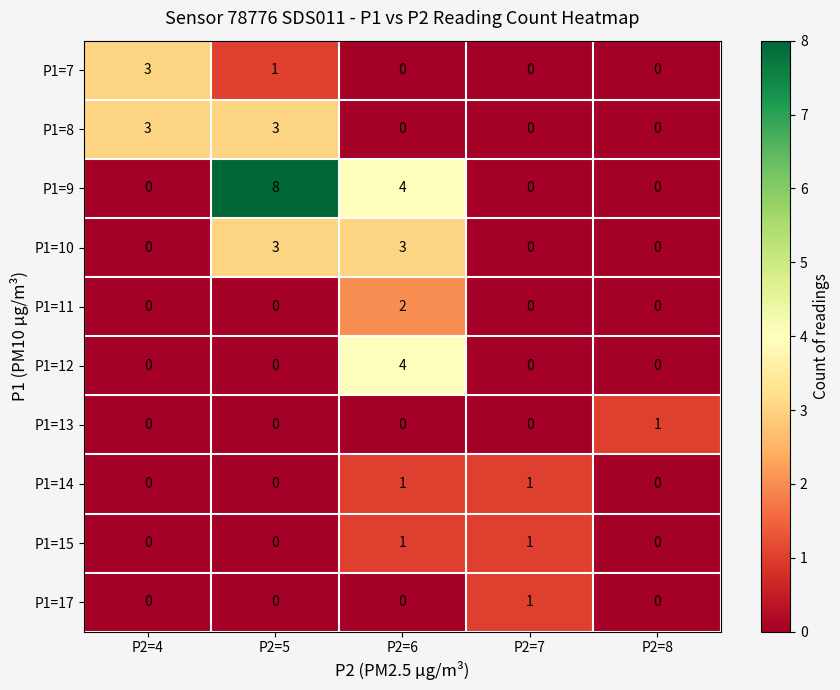

Which series has the widest spread of values?

P1=9